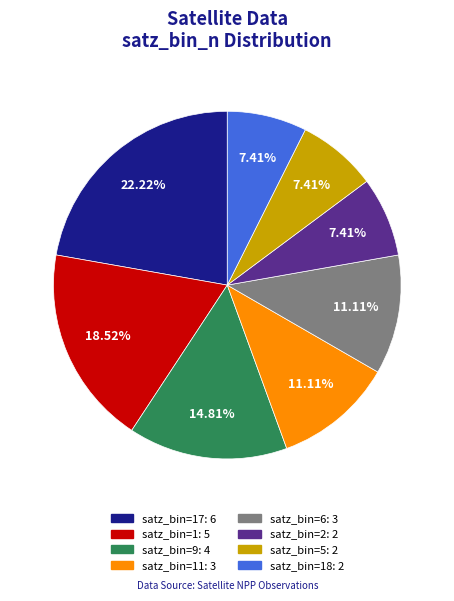

Does any single category account for the majority?

No